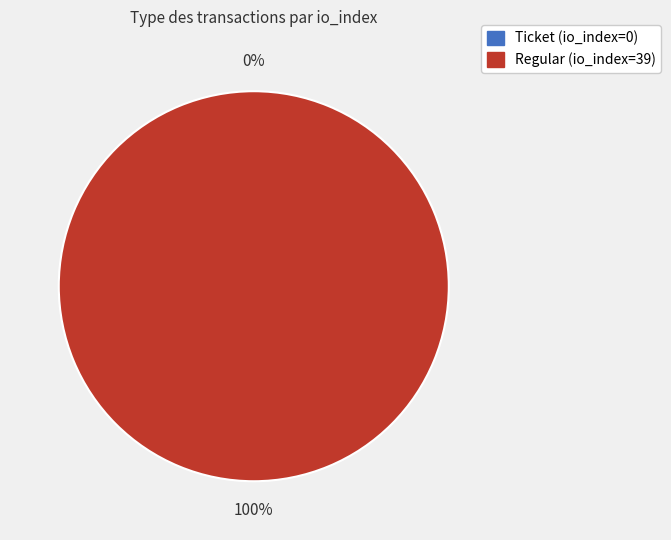

Combined, what portion of the pie is Ticket (io_index=0) and Regular (io_index=39)?

100.0%